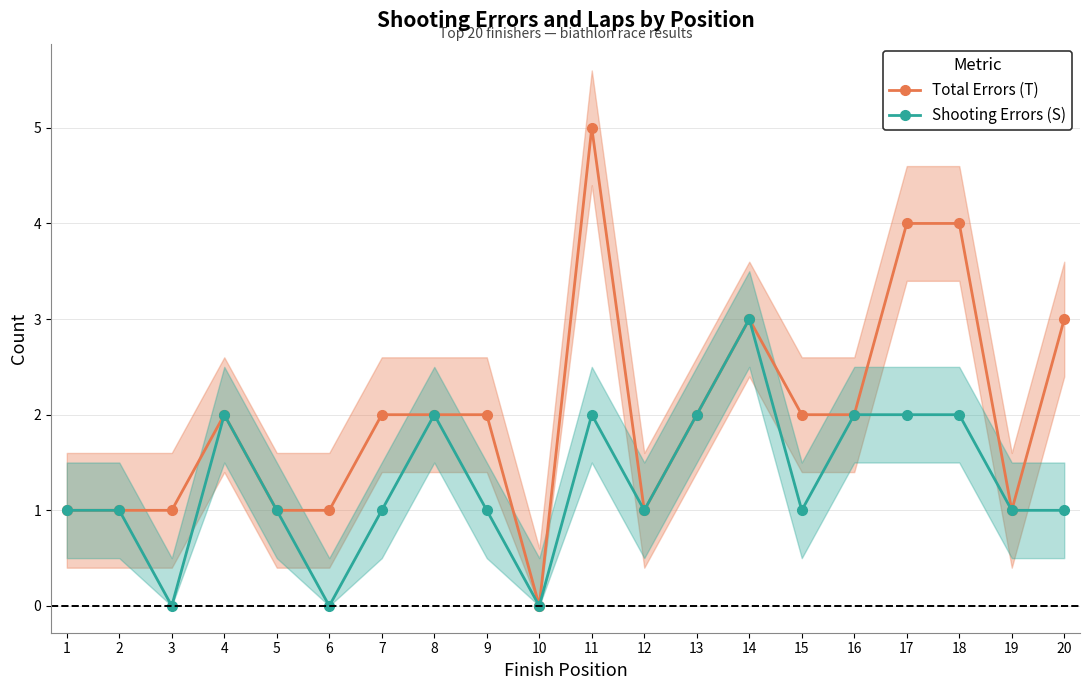

Reading left to right, extract all data points from this chart.

Total Errors (T): 1=1	2=1	3=1	4=2	5=1	6=1	7=2	8=2	9=2	10=0	11=5	12=1	13=2	14=3	15=2	16=2	17=4	18=4	19=1	20=3
Shooting Errors (S): 1=1	2=1	3=0	4=2	5=1	6=0	7=1	8=2	9=1	10=0	11=2	12=1	13=2	14=3	15=1	16=2	17=2	18=2	19=1	20=1